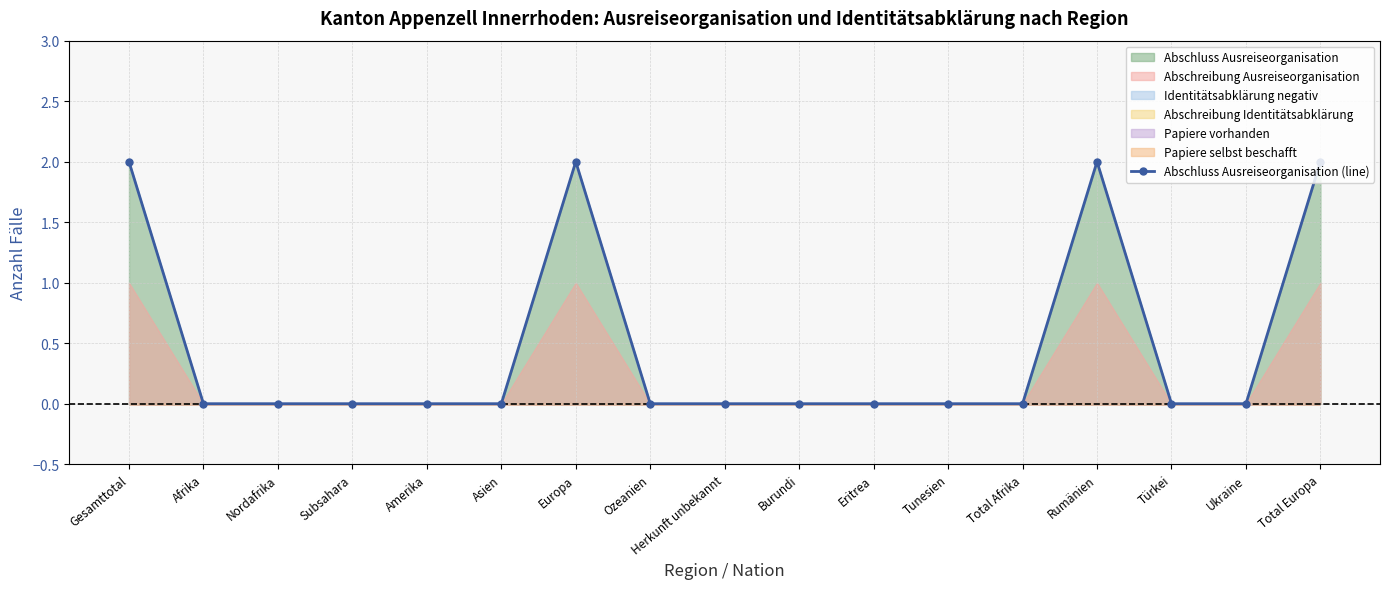

How many lines are shown in the chart?

1